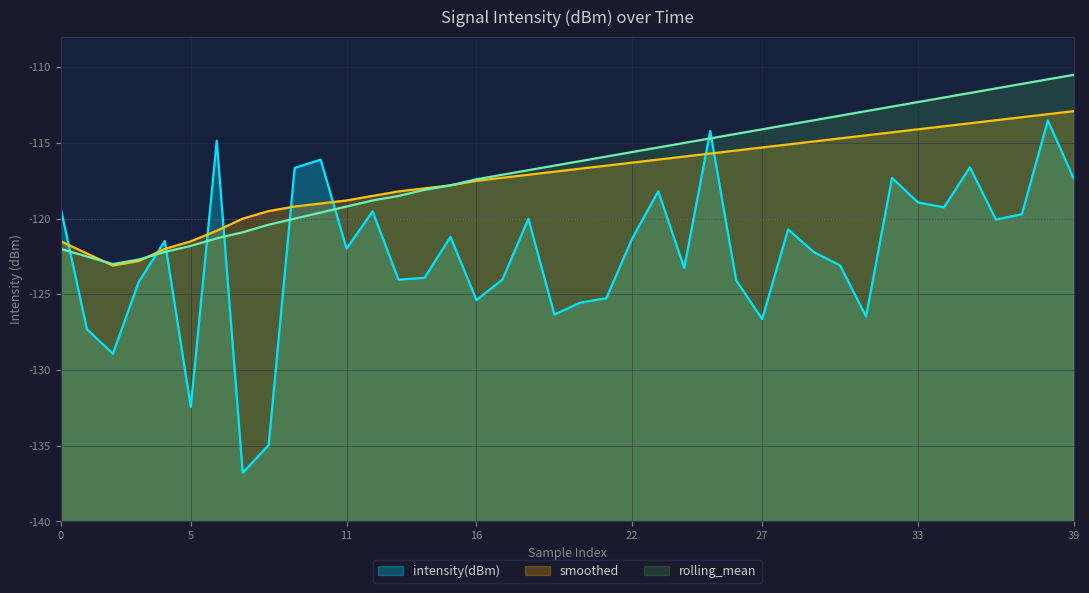

How many interior local valleys does the intensity(dBm) series have?

12